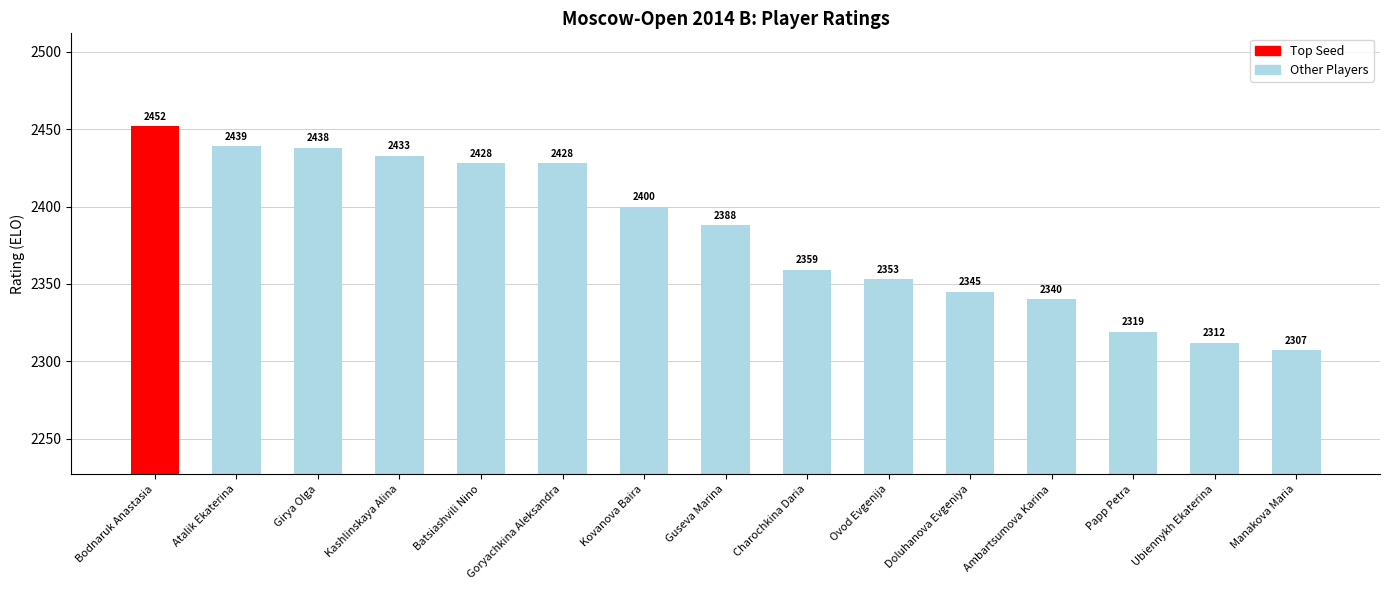

How many bars are there in total?

15